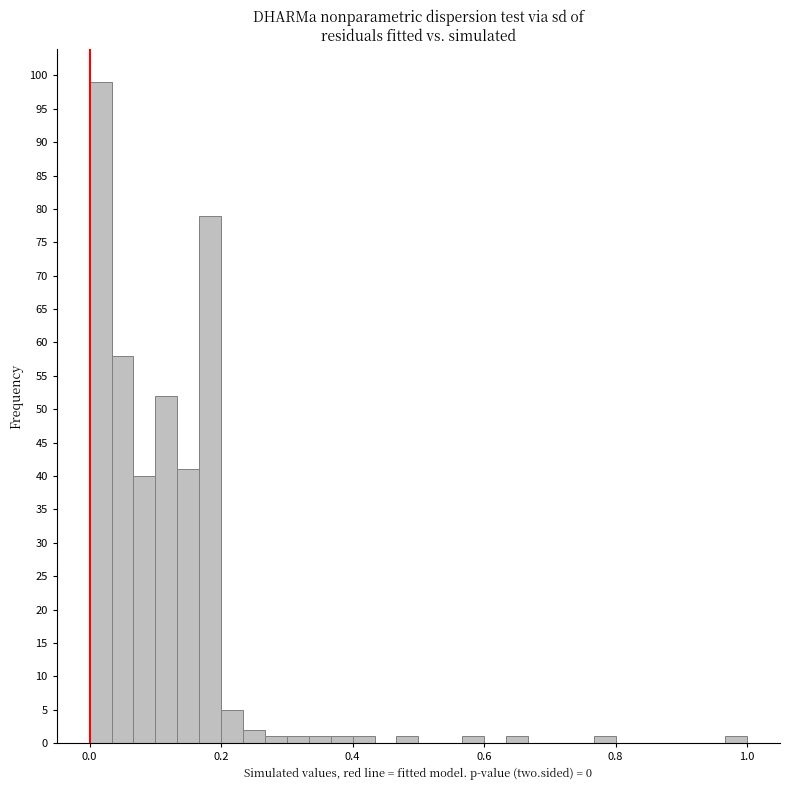

Around what value on the x-axis is the tallest bar? Give the approximate position of its centre, as read against the axis.

0.02